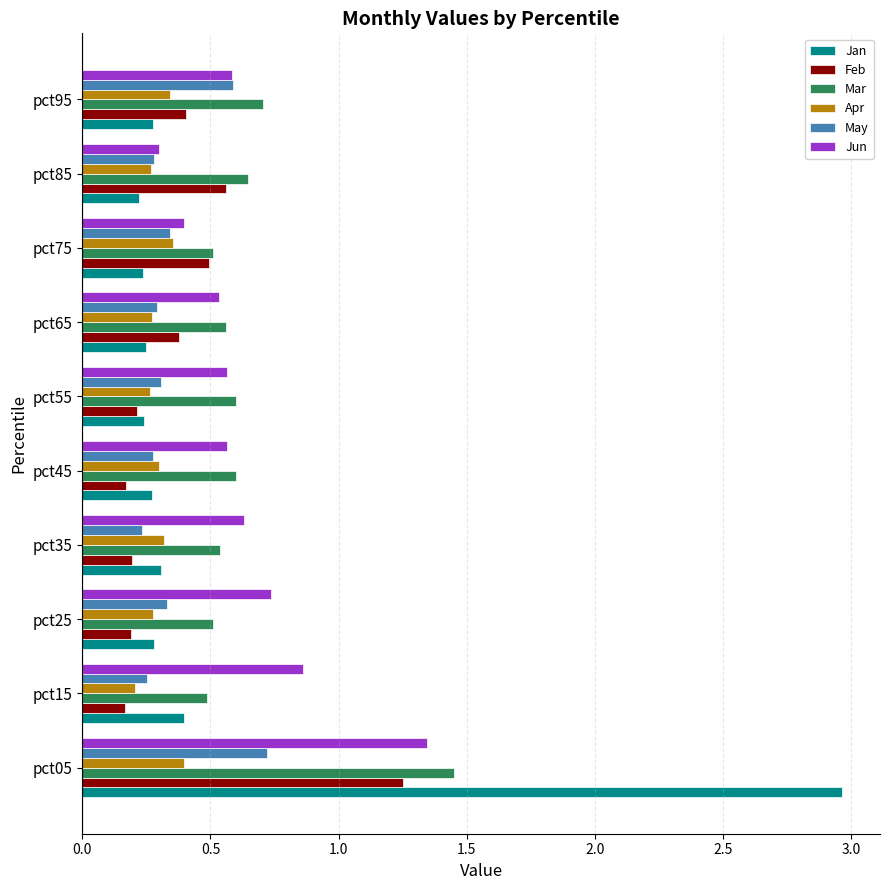

At which label is Jan closest to 1?

pct15